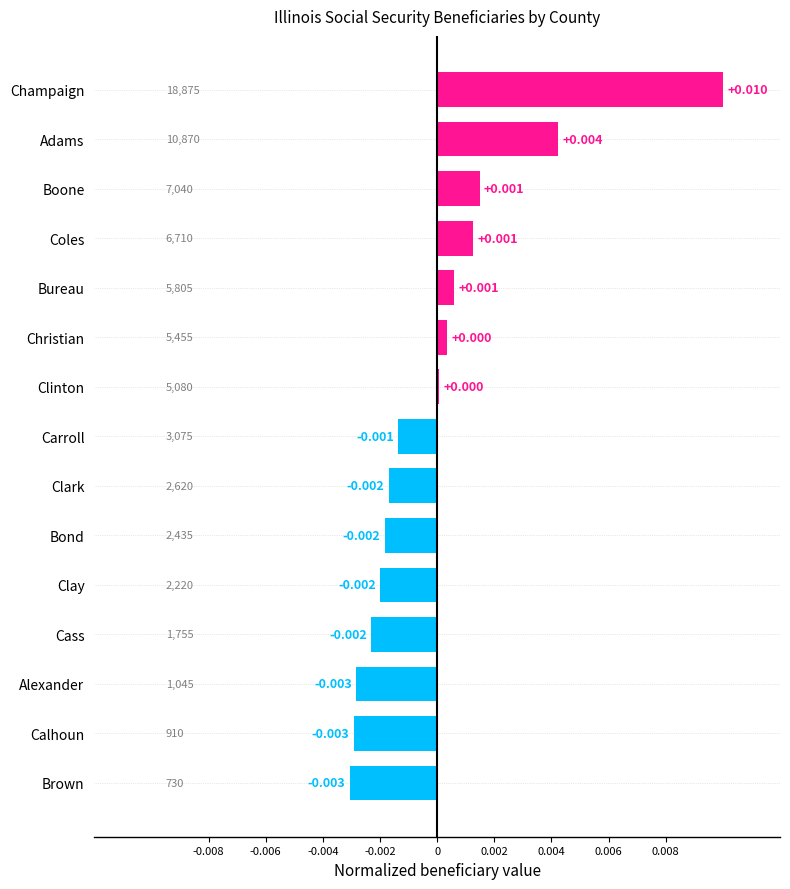

Count the number of categories in the chart.

15